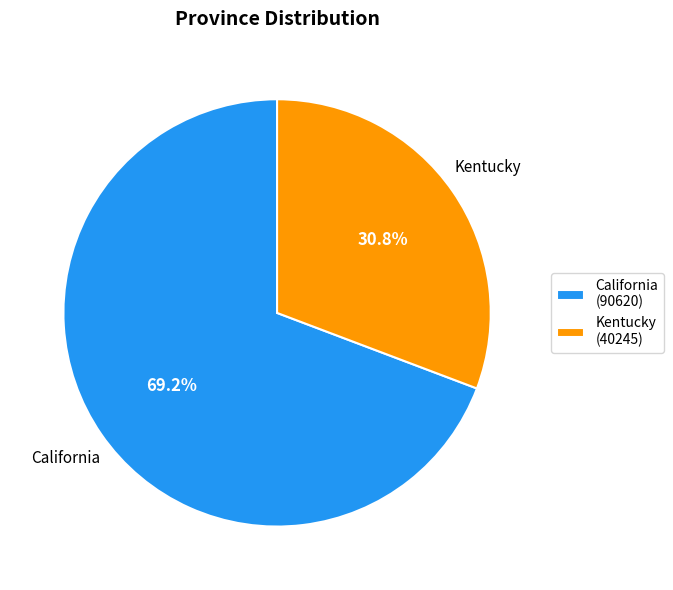

What percentage is the California slice, to the nearest percent?

69%